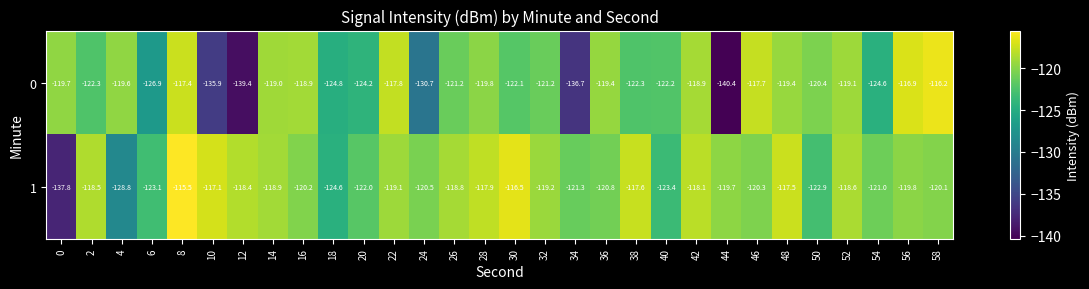

What is the difference between the 0 values at 14 and 0?

0.7